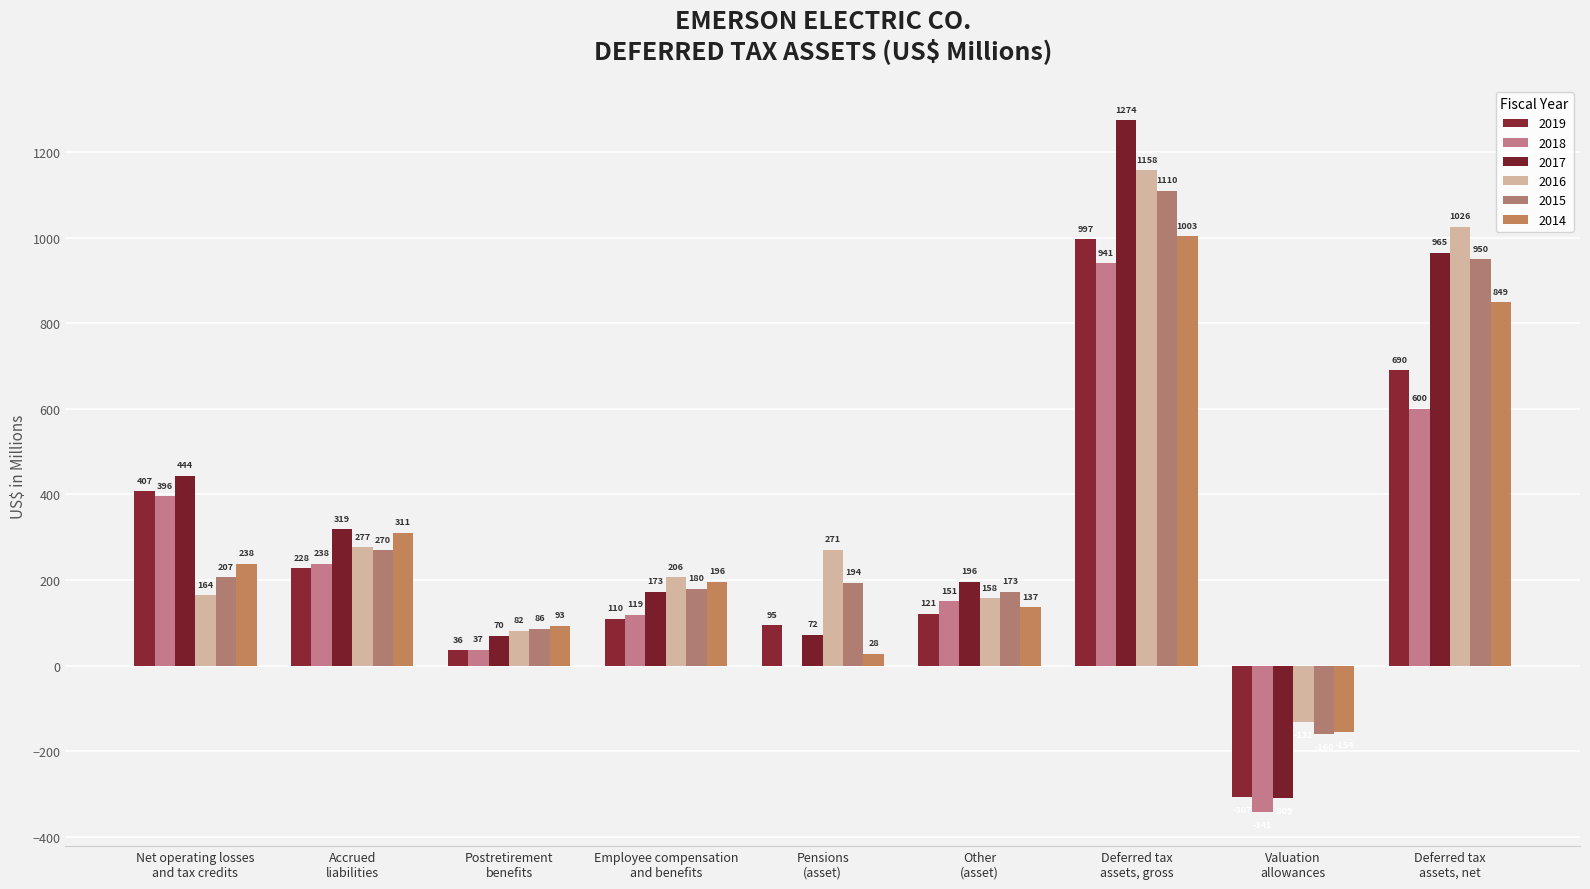

How many series are shown in this chart?

6